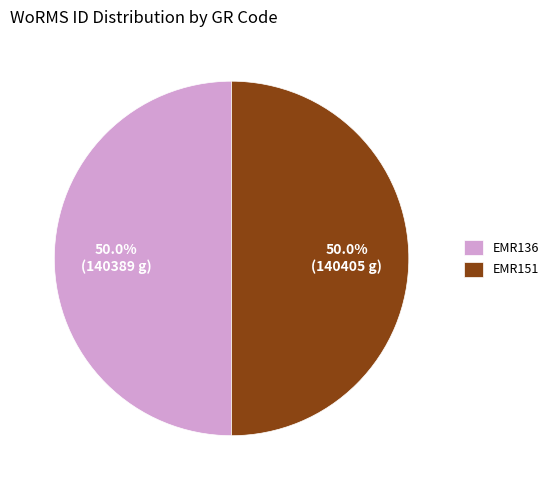

Approximately how many times larger is the value at EMR136 compared to EMR151?

1.0